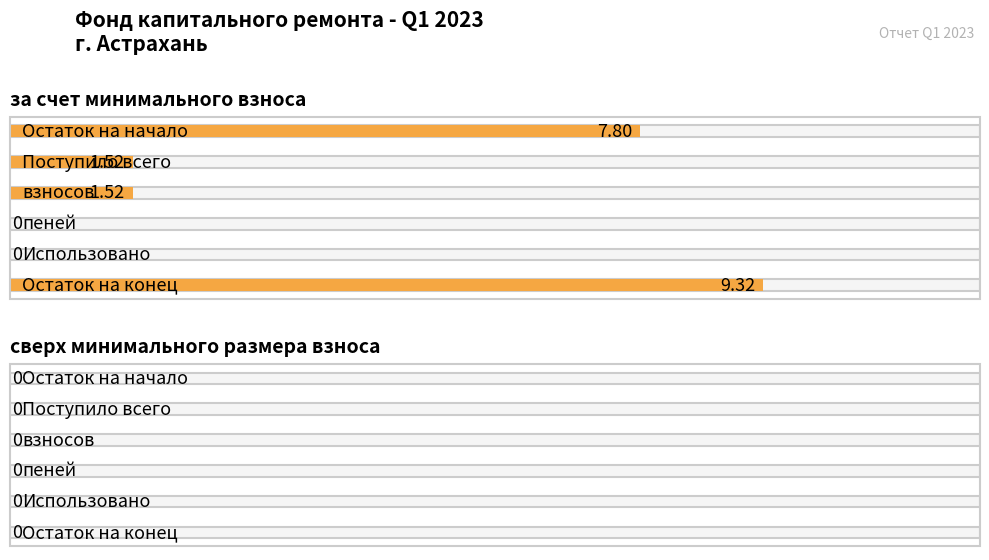

How many bars are there in total?

12